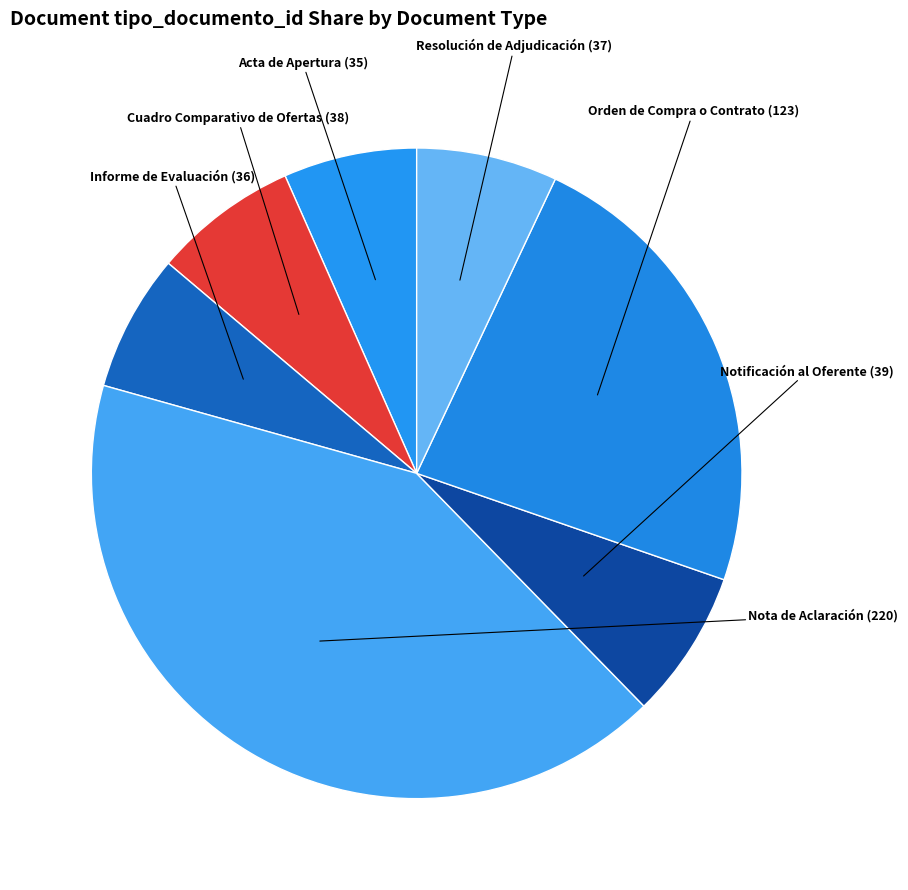

Which has a higher value, Notificación al Oferente or Acta de Apertura?

Notificación al Oferente